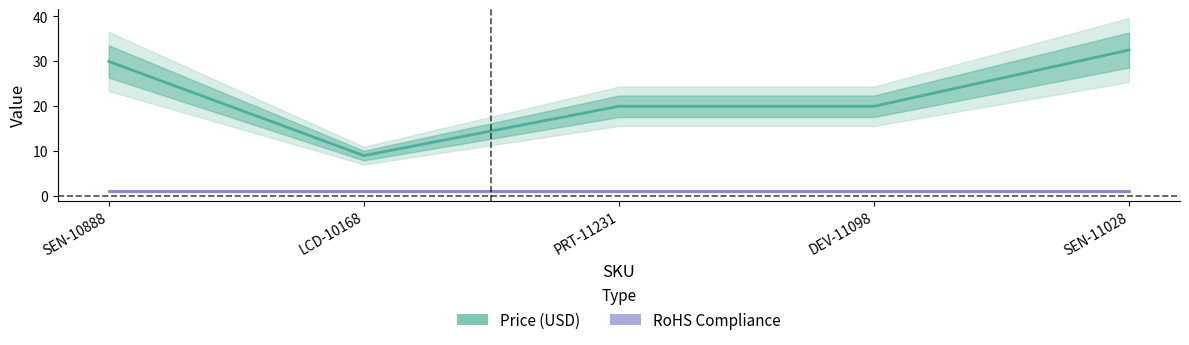

Where is RoHS Compliance nearest to the value 1?

SEN-10888